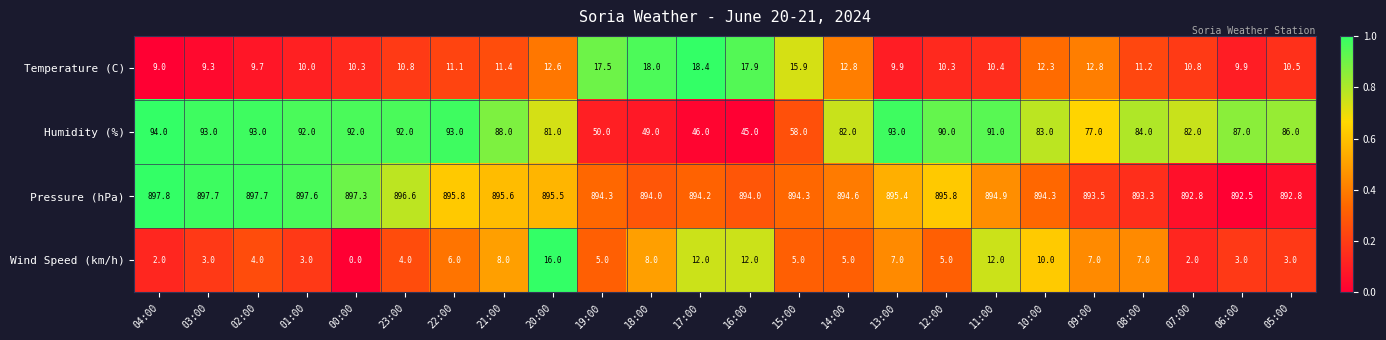

At which category does the chart reach its peak across all series?

04:00